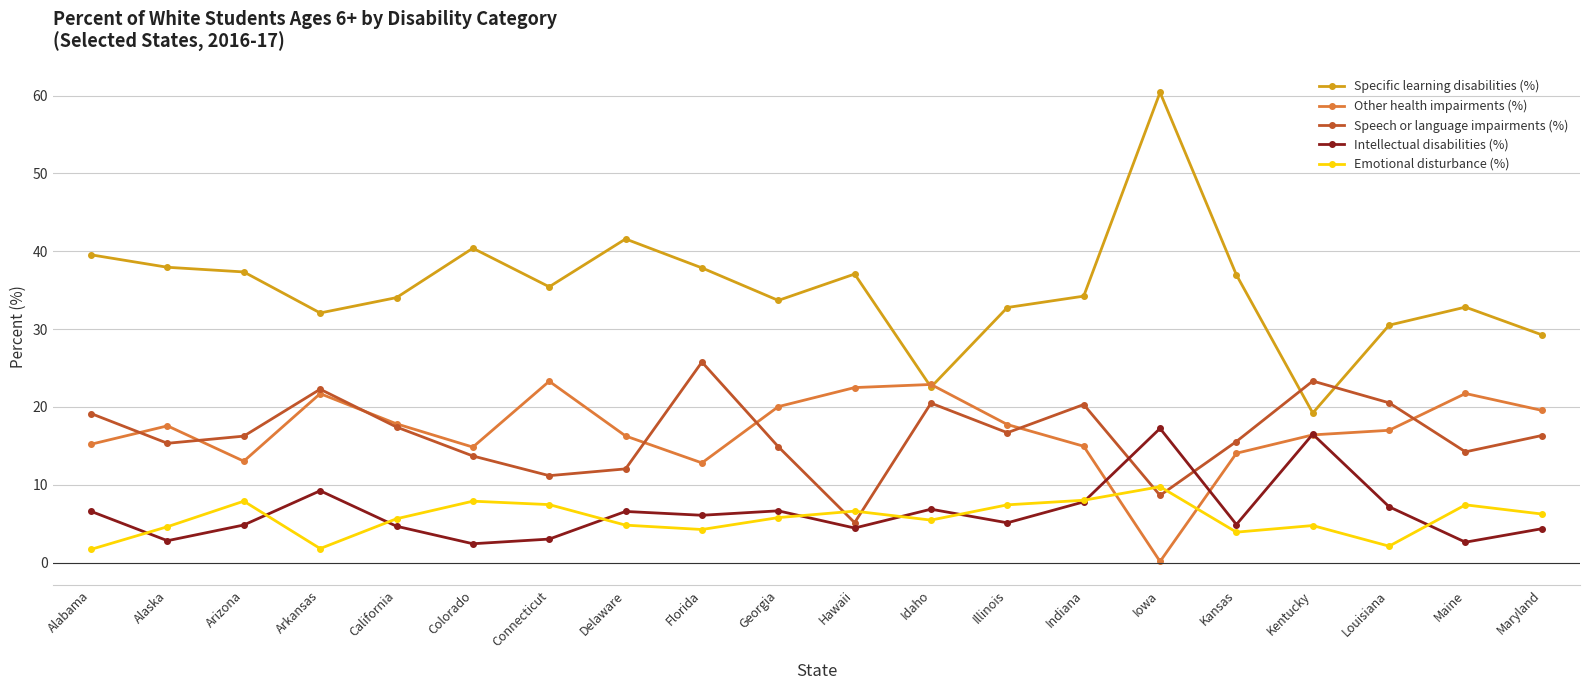

What position from the right is Hawaii?

10